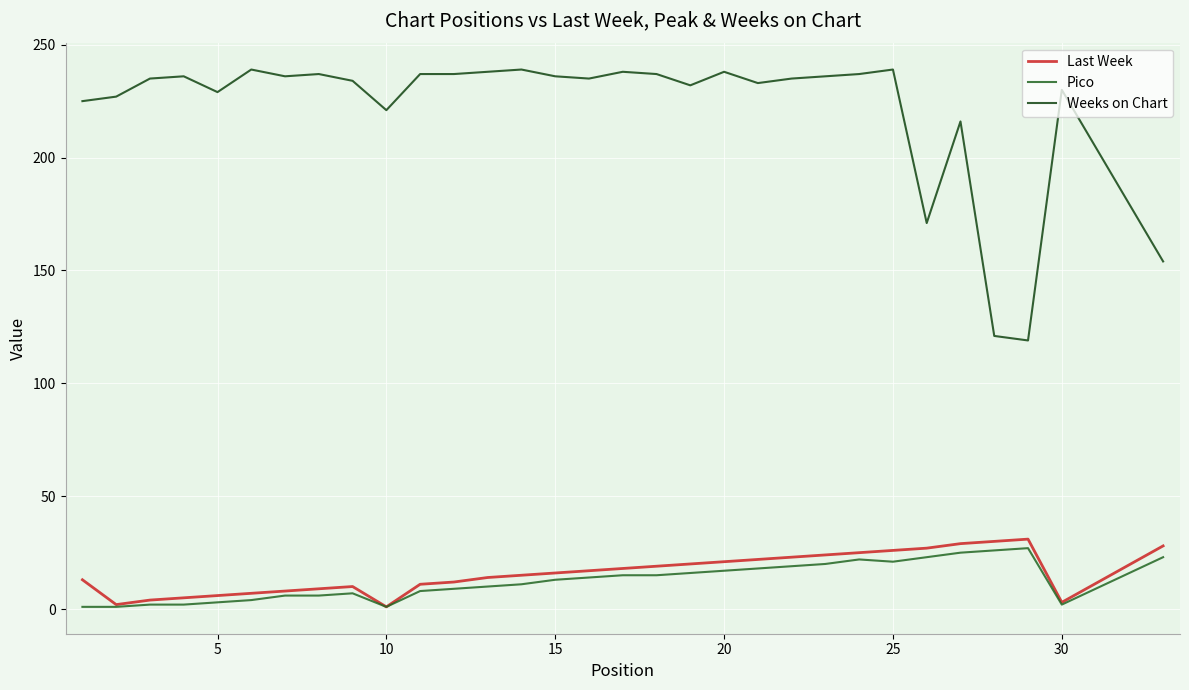

Which series has the largest total across all categories?

Weeks on Chart